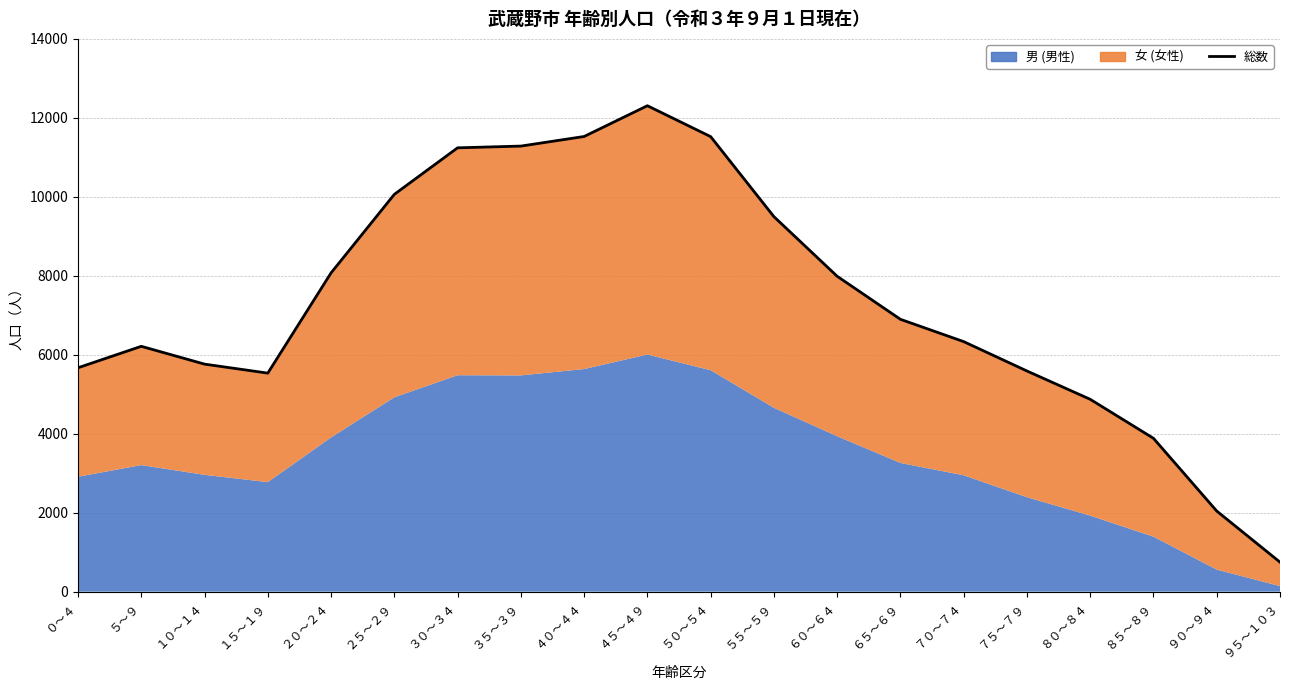

What is the difference between the maximum and minimum values?

11559